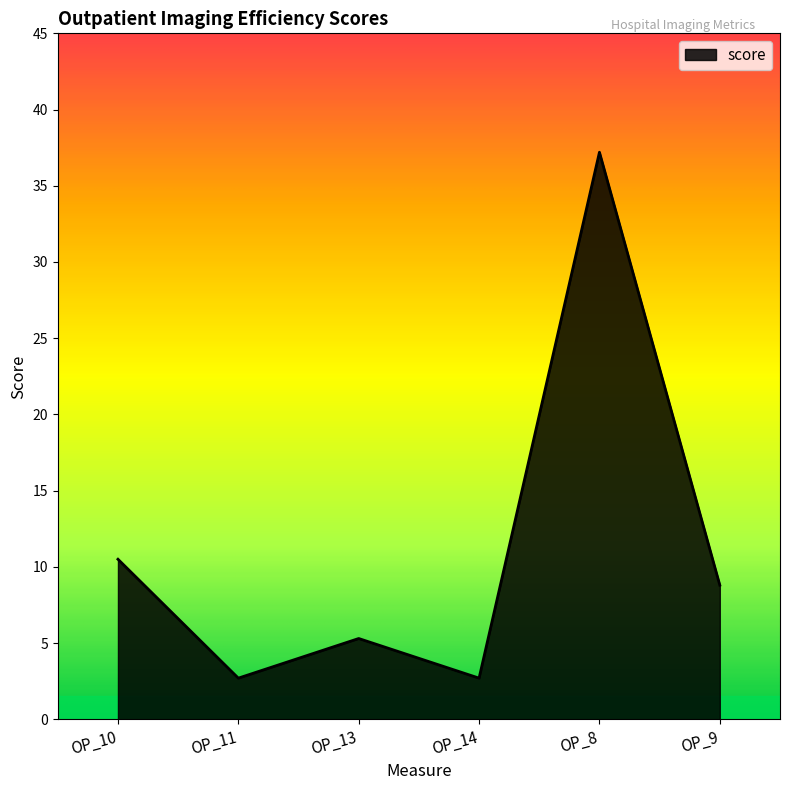

Where is the data nearest to the value 19?

OP_10